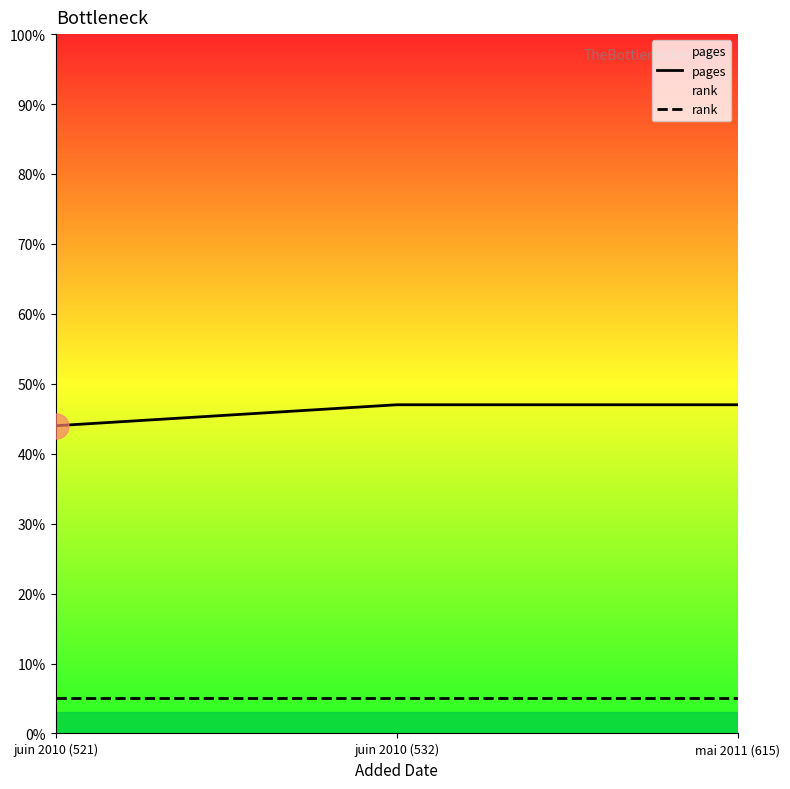

What is the difference between the pages values at mai 2011 (615) and juin 2010 (521)?

3